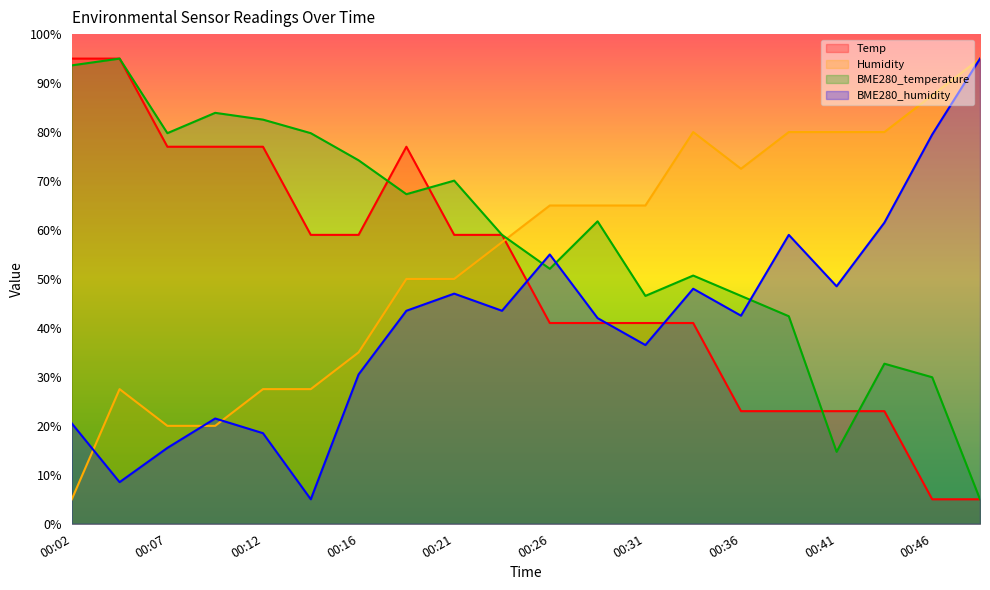

What is the value of the BME280_humidity point at the 5th from the left?

18.5